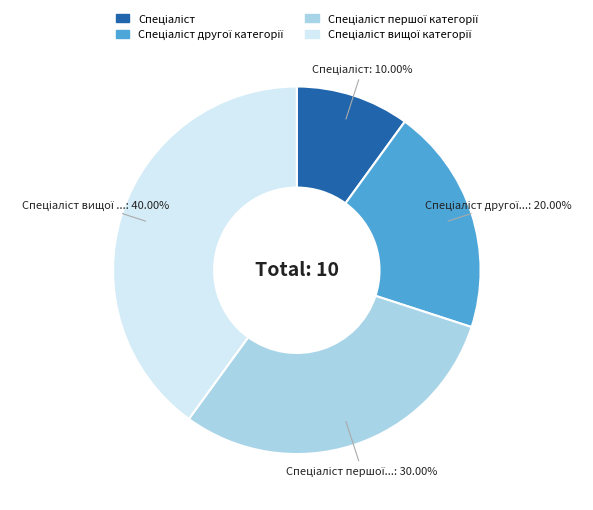

Is there a majority slice in this chart?

No